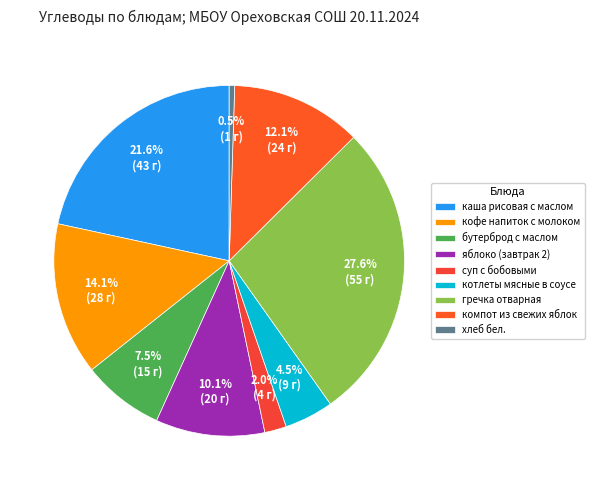

Which category has the smallest portion of the pie?

хлеб бел.